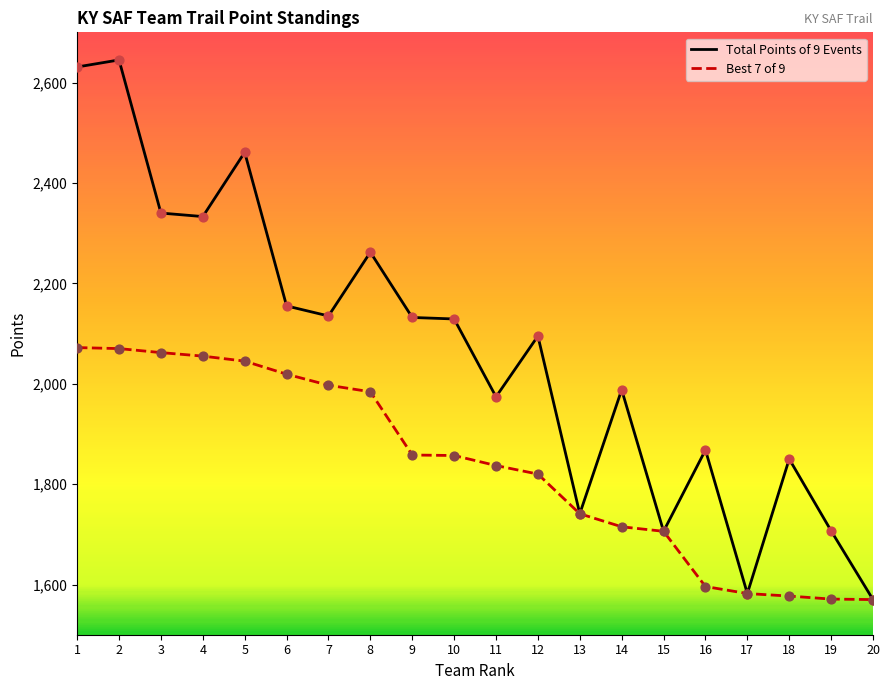

Which series has the largest total across all categories?

Total Points of 9 Events